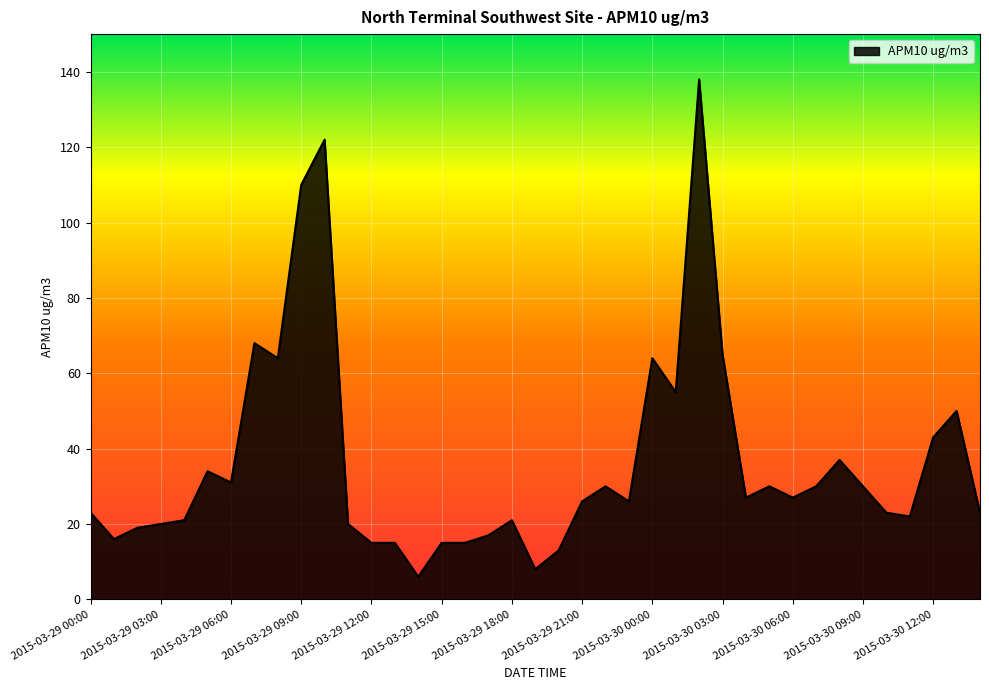

What is the smallest value displayed?

6